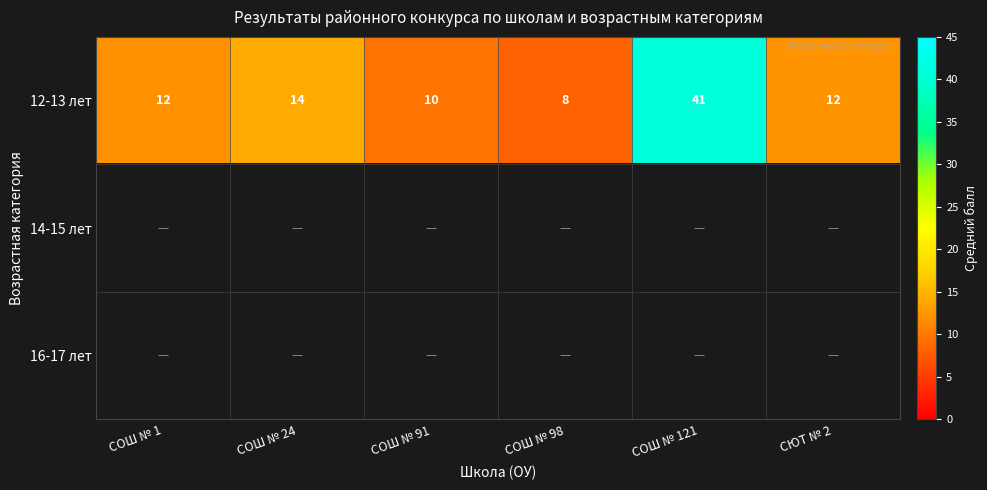

What is the sum of all 12-13 лет values?

97